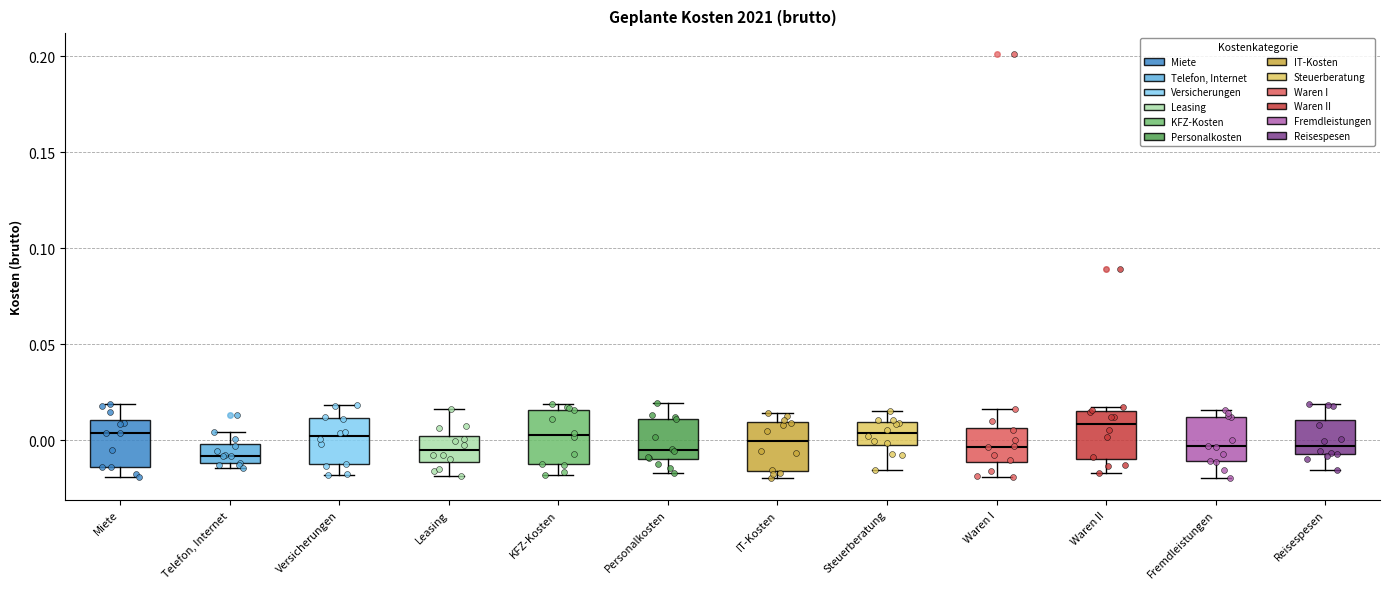

Reading left to right, transcribe this box plot: for each box, give where its median line is, the range the box spans, and where its two whiskers end, as read against the y-axis. The values are not printed on the chart, so give them approximately, as read against the axis.

Miete: median 0.005, box -0.015 to 0.010, whiskers -0.020 to 0.020
Telefon, Internet: median -0.010 (inside the box), box -0.010 to 0.000, whiskers -0.015 to 0.005
Versicherungen: median 0.000, box -0.010 to 0.010, whiskers -0.020 to 0.020
Leasing: median -0.005, box -0.010 to 0.000, whiskers -0.020 to 0.015
KFZ-Kosten: median 0.005, box -0.010 to 0.015, whiskers -0.020 to 0.020
Personalkosten: median -0.005, box -0.010 to 0.010, whiskers -0.015 to 0.020
IT-Kosten: median 0.000, box -0.015 to 0.010, whiskers -0.020 to 0.015
Steuerberatung: median 0.005, box -0.005 to 0.010, whiskers -0.015 to 0.015
Waren I: median -0.005, box -0.010 to 0.005, whiskers -0.020 to 0.015
Waren II: median 0.010, box -0.010 to 0.015, whiskers -0.015 to 0.015 (just above the box's upper edge)
Fremdleistungen: median -0.005, box -0.010 to 0.010, whiskers -0.020 to 0.015
Reisespesen: median -0.005 (just above the box's lower edge), box -0.005 to 0.010, whiskers -0.015 to 0.020